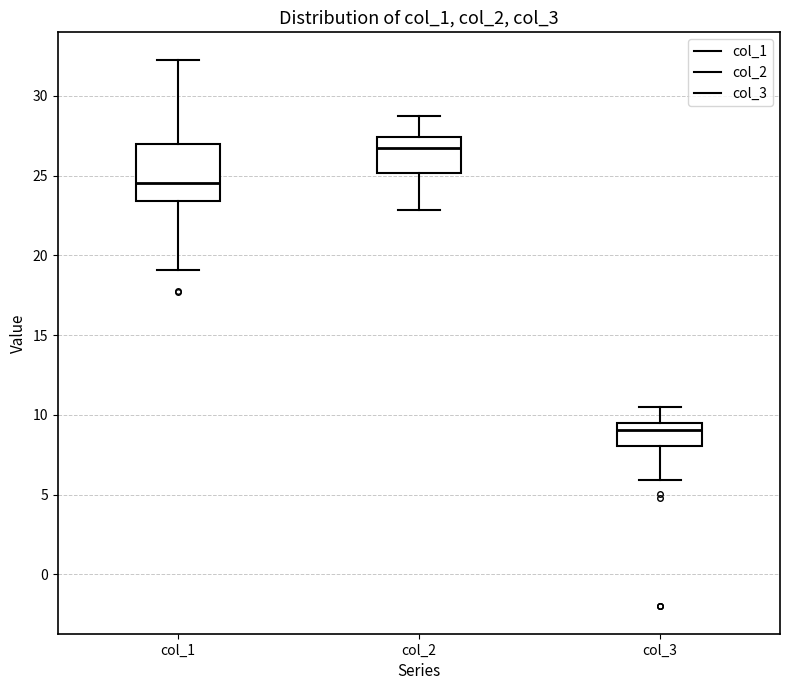

Reading left to right, read every box against the y-axis: the position of its median line, the range the box covers, and the ends of its whiskers. The values are not printed on the chart, so give them approximately, as read against the axis.

col_1: median 24.5, box 23.5 to 27.0, whiskers 19.0 to 32.5
col_2: median 26.5, box 25.0 to 27.5, whiskers 23.0 to 28.5
col_3: median 9.0, box 8.0 to 9.5, whiskers 6.0 to 10.5